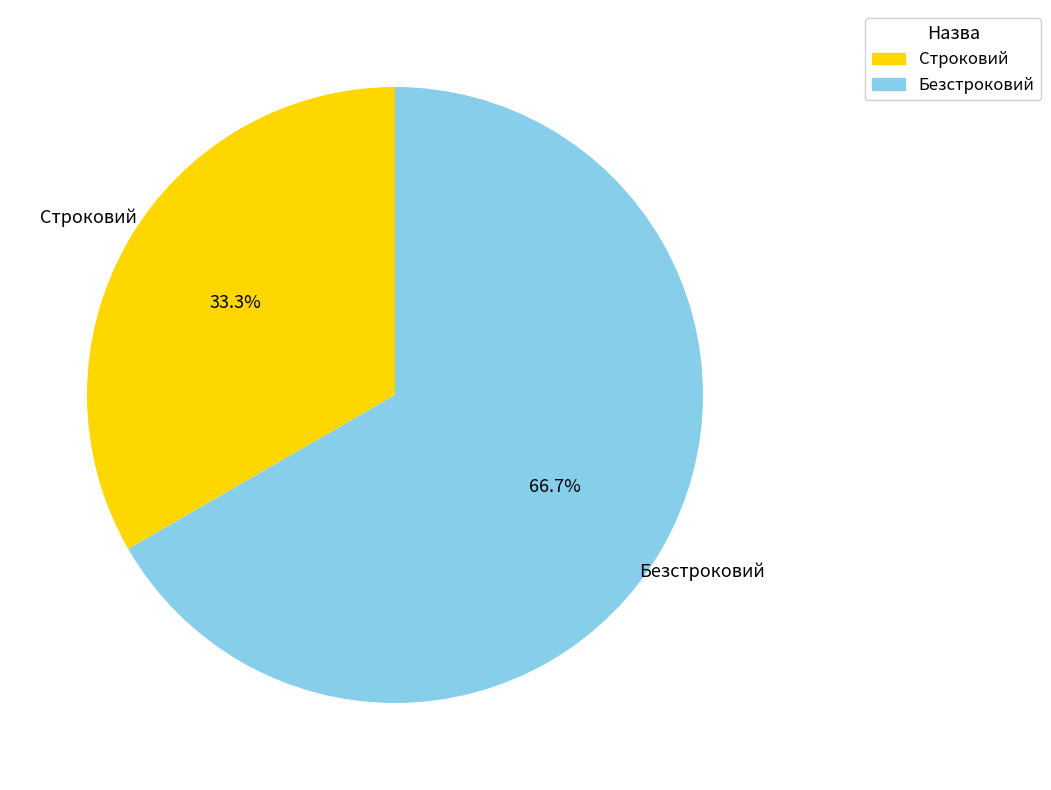

Does Строковий represent more than half of the total?

No